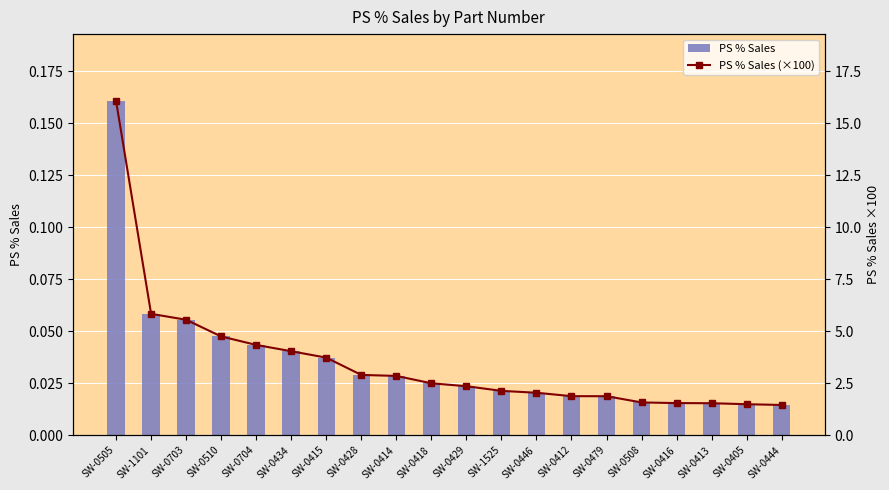

Are the bars grouped side by side (vs. stacked)?

Yes